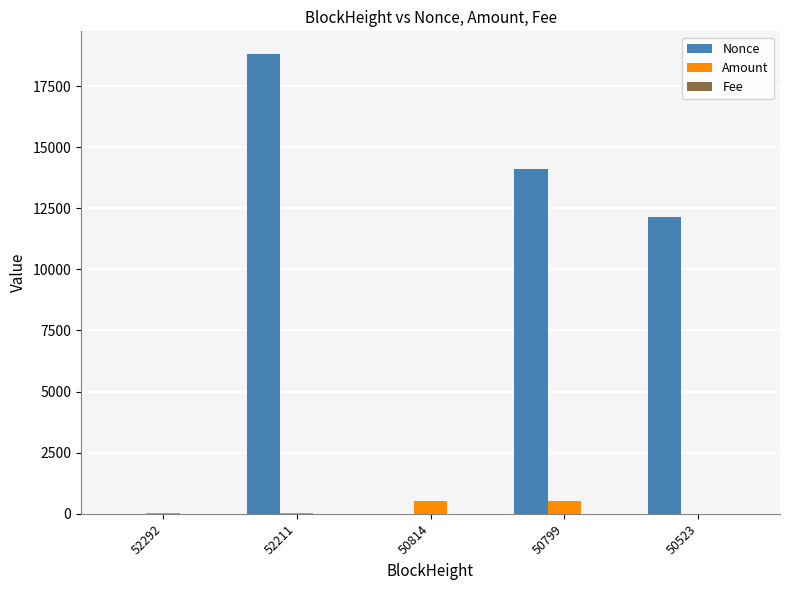

Is the value of Nonce at 50799 greater than the value of Amount at 52292?

Yes